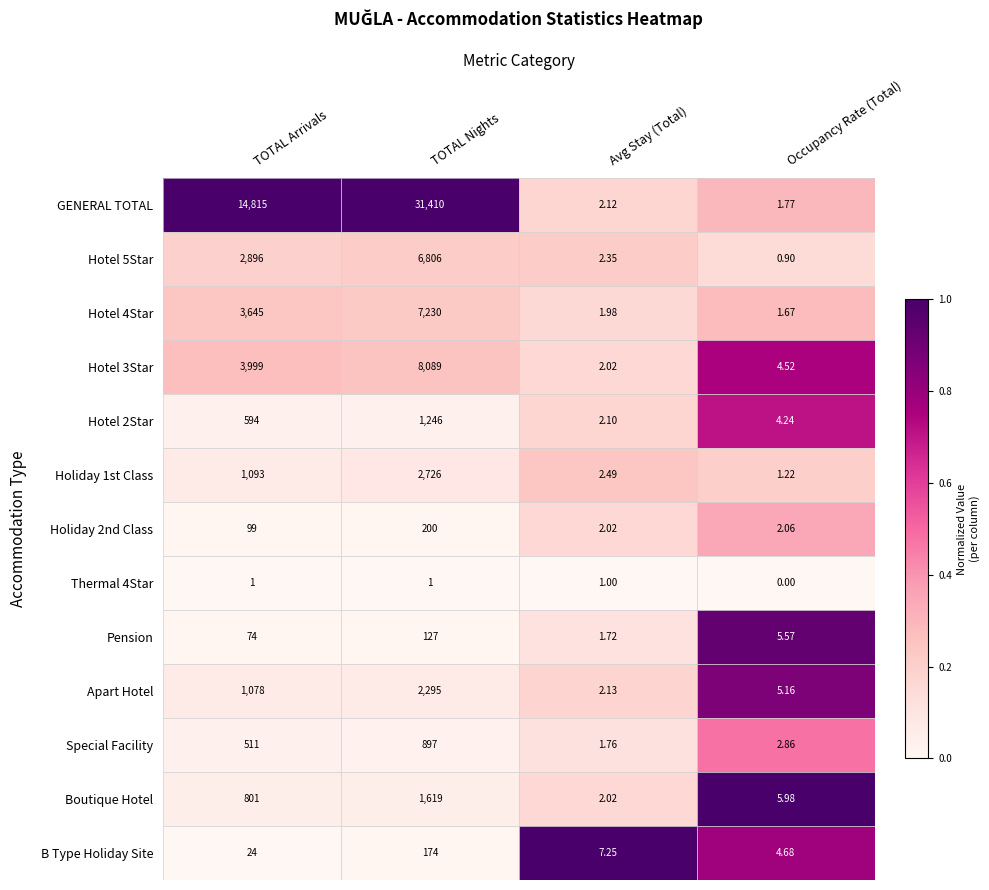

Which series has the largest total across all categories?

GENERAL TOTAL